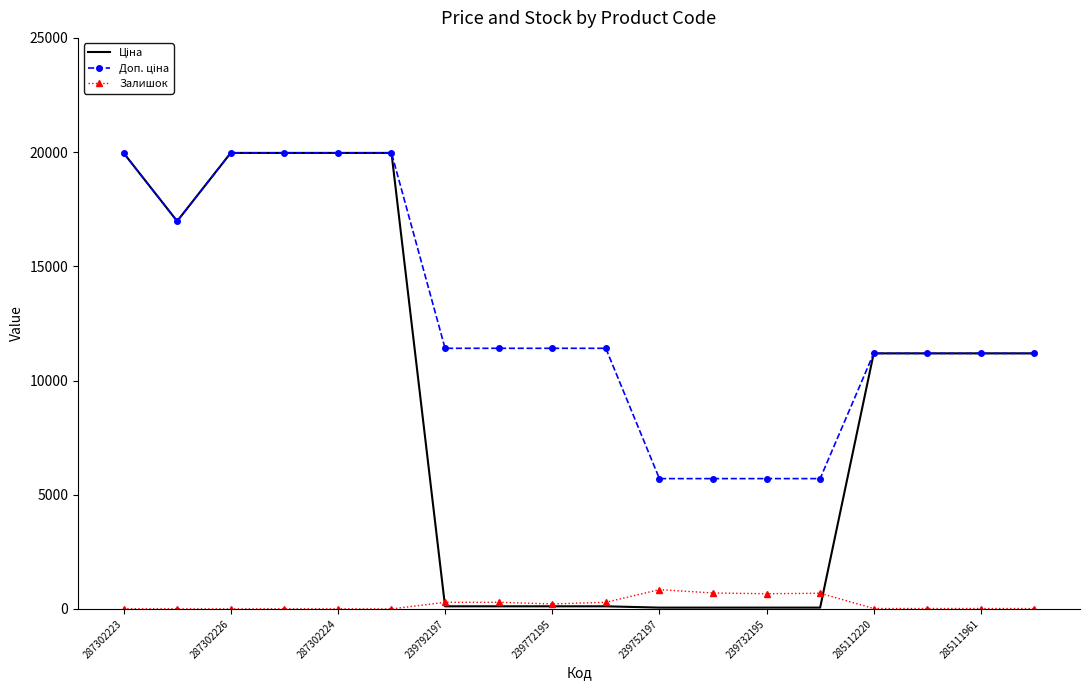

What is the maximum value shown in the chart?

19964.2